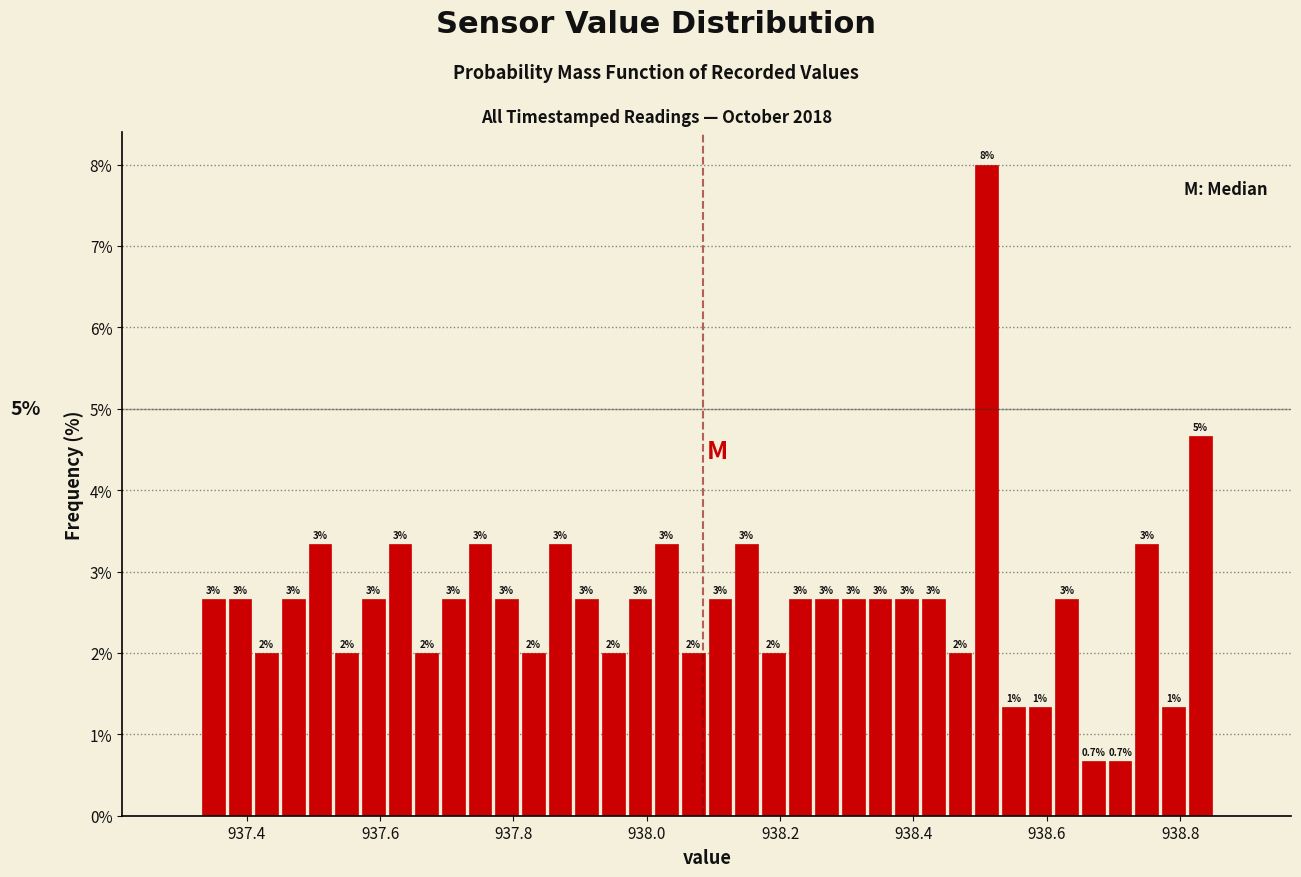

Read against the x-axis, roughly where is the centre of the tallest bar?

938.52